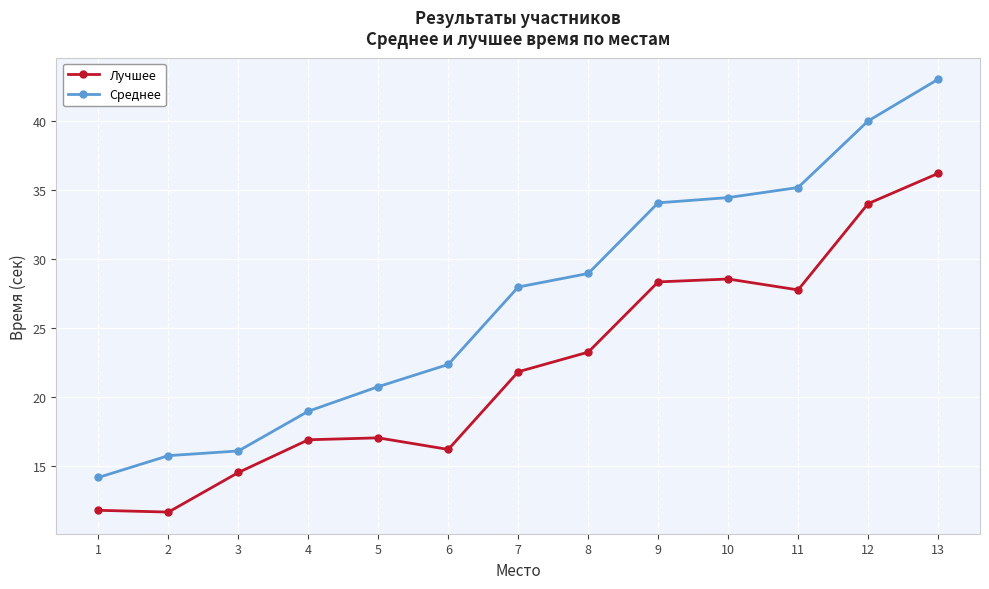

What is the sum of all Лучшее values?

287.9